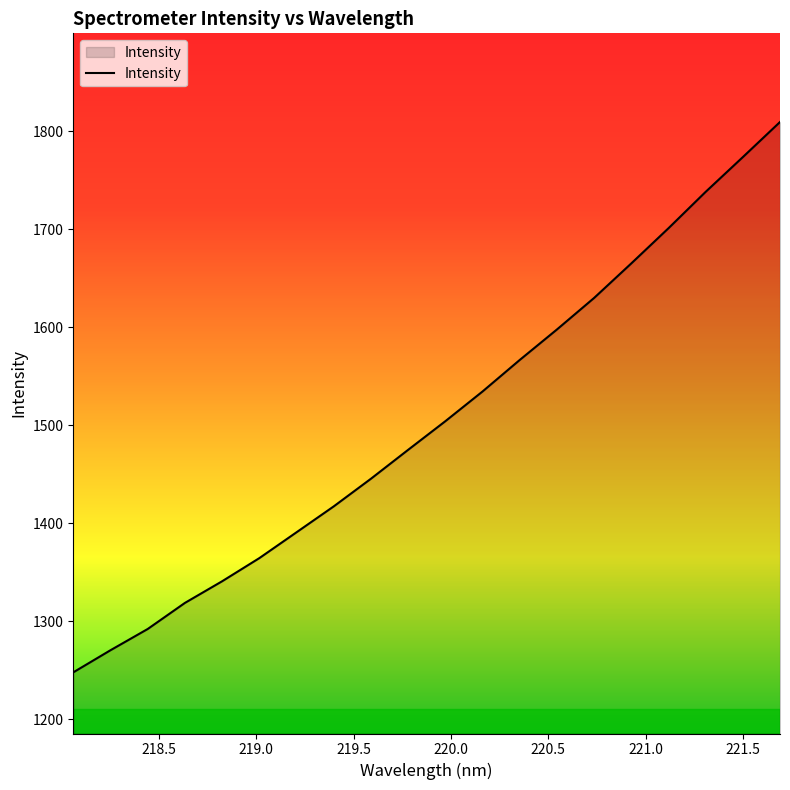

What is the maximum value shown in the chart?

1809.3